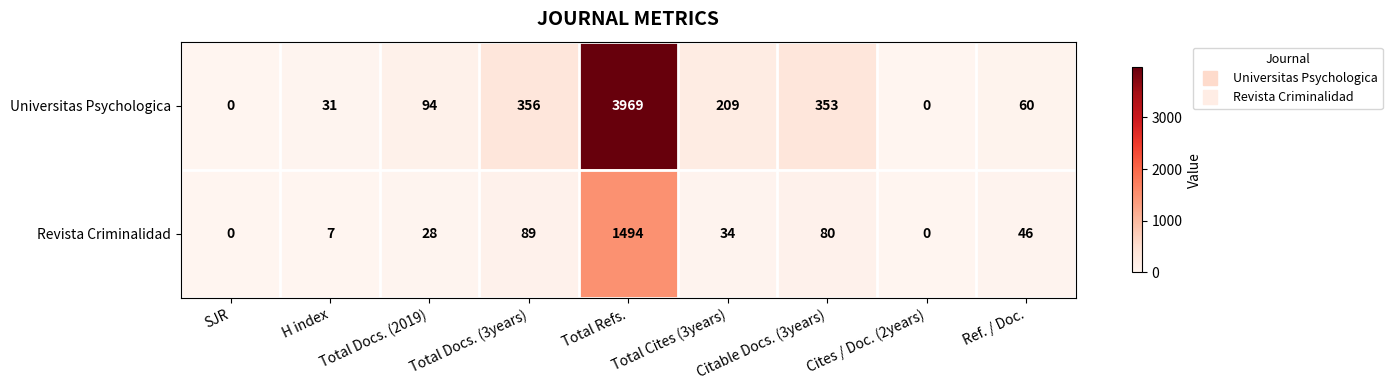

At which category is the sum across all series the highest?

Total Refs.